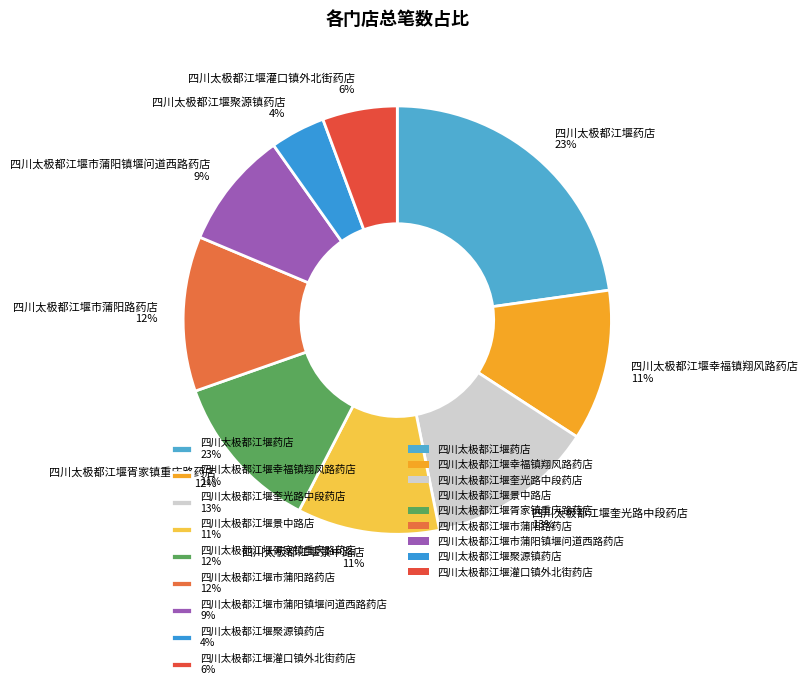

Combined, do 四川太极都江堰聚源镇药店 4% and 四川太极都江堰市蒲阳路药店 12% account for over 50%?

No